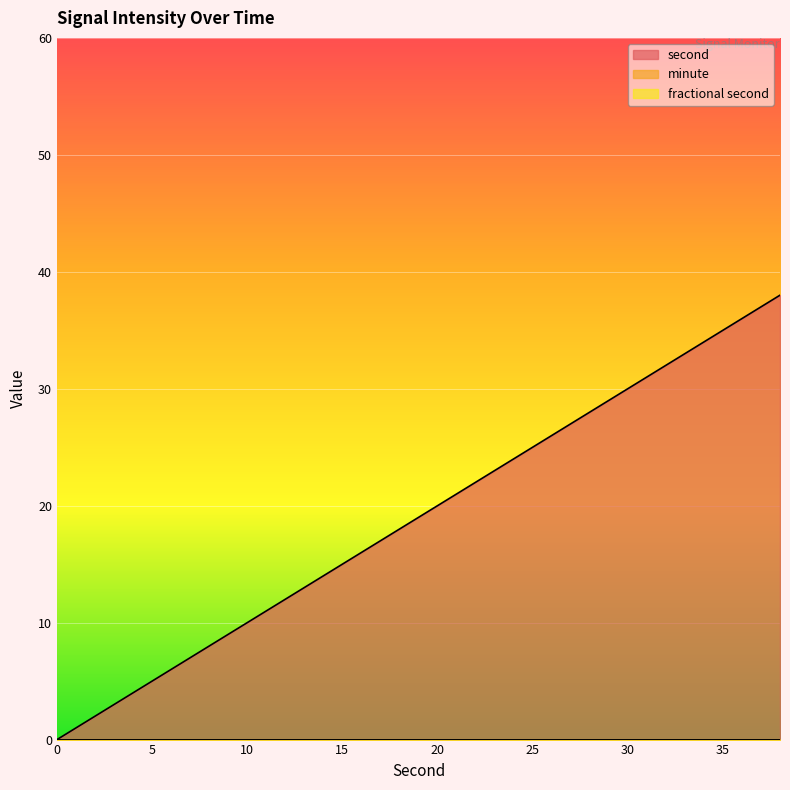

Reading left to right, extract all data points from this chart.

second: 0	2	4	6	8	10	12	14	16	18	20	22	24	26	28	30	32	34	36	38
minute: 0	0	0	0	0	0	0	0	0	0	0	0	0	0	0	0	0	0	0	0
fractional second: 0	0	0	0	0	0	0	0	0	0	0	0	0	0	0	0	0	0	0	0